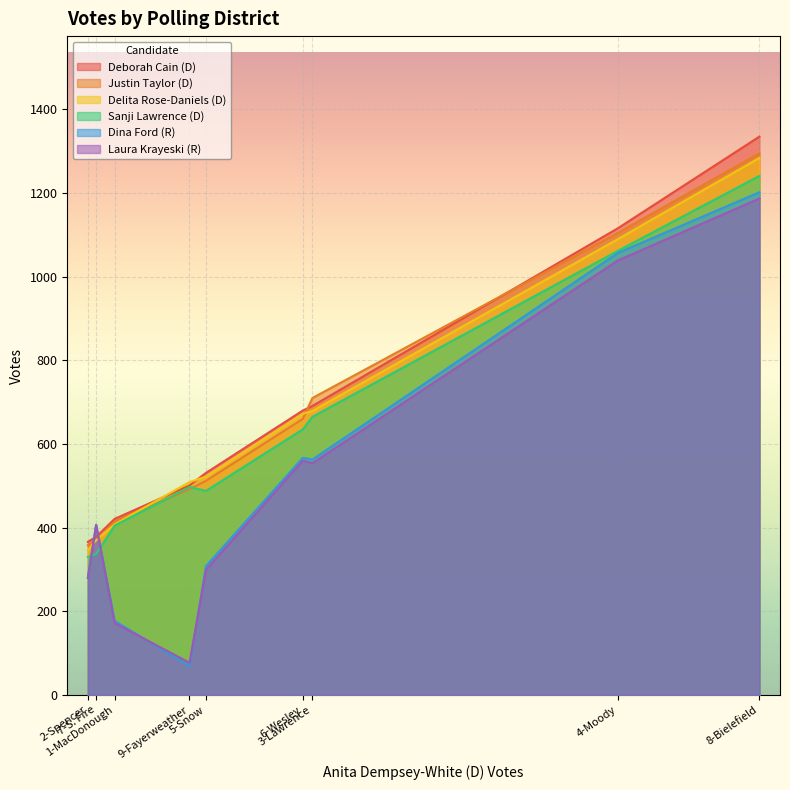

List the labels in order of Delita Rose-Daniels (D) value, largest first.

8-Bielefield, 4-Moody, 3-Lawrence, 6-Wesley, 5-Snow, 9-Fayerweather, 1-MacDonough, 7-S. Fire, 2-Spencer